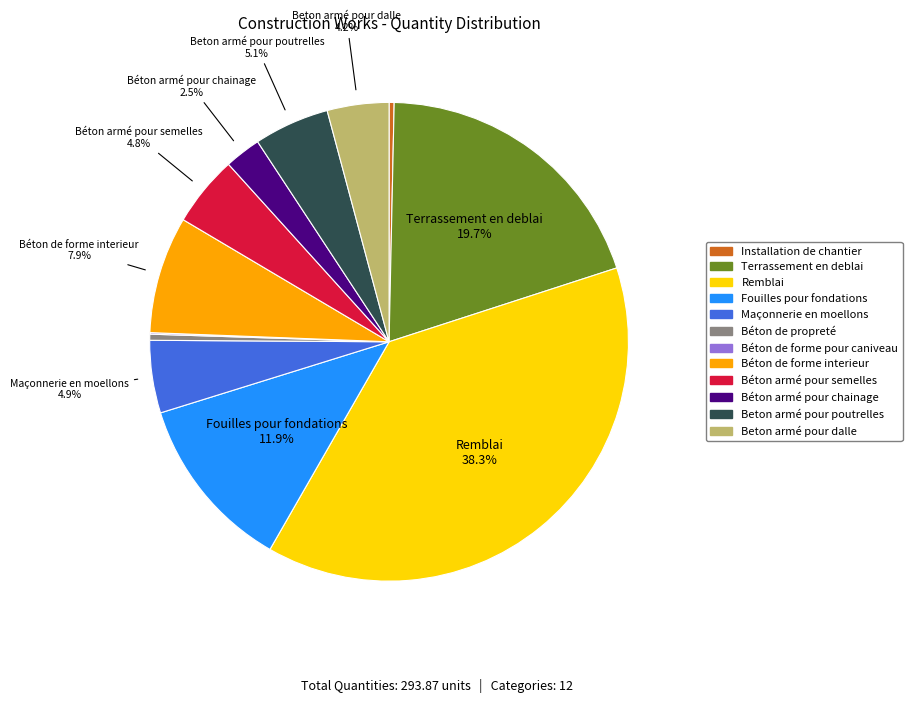

Is Installation de chantier the majority of the pie?

No